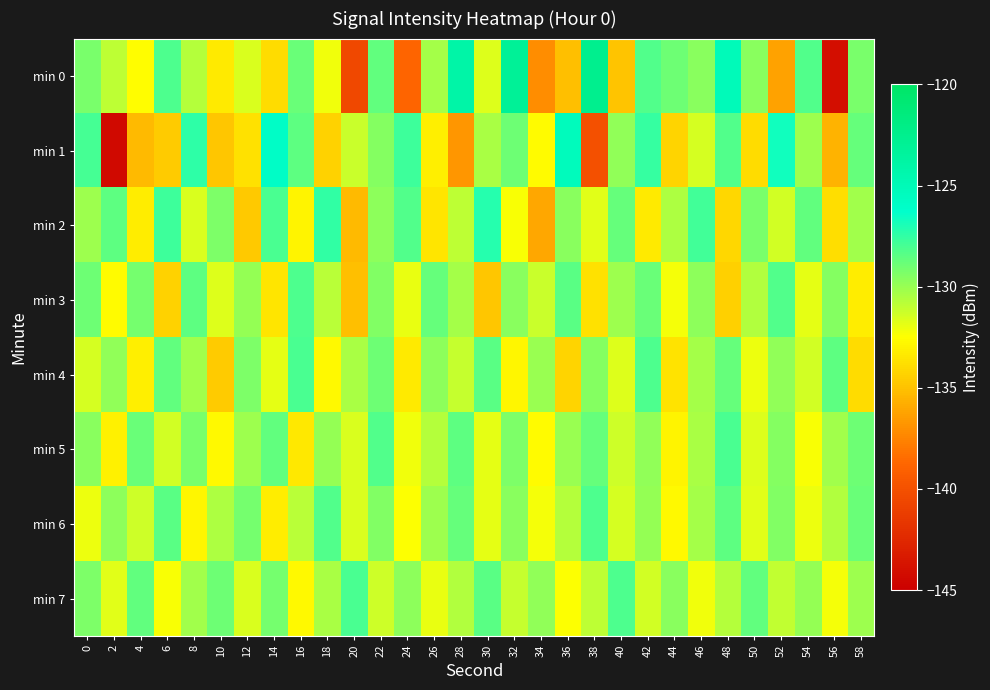

Reading left to right, extract all data points from this chart.

min 0: 0=-129.3	2=-130.8	4=-132.6	6=-128.2	8=-130.7	10=-133.3	12=-131.6	14=-133.9	16=-128.8	18=-132.2	20=-140.5	22=-128.7	24=-138.8	26=-130.3	28=-124.0	30=-131.7	32=-123.1	34=-137.1	36=-135.1	38=-122.5	40=-134.9	42=-128.3	44=-128.9	46=-129.6	48=-125.1	50=-129.6	52=-136.3	54=-128.2	56=-144.1	58=-129.2
min 1: 0=-128.0	2=-144.4	4=-135.3	6=-134.6	8=-127.4	10=-134.8	12=-133.7	14=-125.9	16=-128.5	18=-134.4	20=-131.2	22=-129.5	24=-127.8	26=-133.1	28=-136.7	30=-130.4	32=-128.9	34=-132.6	36=-125.3	38=-140.1	40=-129.8	42=-127.6	44=-134.2	46=-131.5	48=-128.3	50=-133.9	52=-126.7	54=-130.1	56=-135.6	58=-128.7
min 2: 0=-130.1	2=-128.5	4=-133.2	6=-127.8	8=-131.6	10=-129.3	12=-134.7	14=-128.1	16=-132.9	18=-127.5	20=-135.3	22=-129.7	24=-128.3	26=-133.5	28=-130.9	30=-127.2	32=-132.4	34=-136.1	36=-129.6	38=-131.8	40=-128.7	42=-133.3	44=-130.5	46=-127.9	48=-134.1	50=-129.2	52=-131.4	54=-128.6	56=-133.8	58=-130.2
min 3: 0=-128.9	2=-132.6	4=-129.1	6=-134.3	8=-128.5	10=-131.7	12=-129.9	14=-133.5	16=-128.2	18=-130.8	20=-135.1	22=-129.4	24=-132.0	26=-128.7	28=-130.3	30=-134.8	32=-129.6	34=-131.2	36=-128.4	38=-133.7	40=-130.1	42=-128.8	44=-132.3	46=-129.7	48=-134.4	50=-130.6	52=-128.3	54=-131.9	56=-129.5	58=-133.2
min 4: 0=-131.5	2=-129.8	4=-133.1	6=-128.6	8=-130.2	10=-134.6	12=-129.3	14=-131.9	16=-128.1	18=-132.7	20=-130.4	22=-128.9	24=-133.3	26=-129.7	28=-131.1	30=-128.4	32=-132.8	34=-130.0	36=-134.2	38=-129.5	40=-131.7	42=-128.2	44=-133.6	46=-130.3	48=-128.7	50=-132.1	52=-129.8	54=-131.4	56=-128.5	58=-133.9
min 5: 0=-129.6	2=-133.0	4=-128.8	6=-131.4	8=-129.2	10=-132.7	12=-130.1	14=-128.6	16=-133.4	18=-129.9	20=-131.6	22=-128.3	24=-132.2	26=-130.7	28=-128.5	30=-131.9	32=-129.3	34=-132.6	36=-130.0	38=-128.7	40=-131.3	42=-129.8	44=-132.9	46=-130.4	48=-128.1	50=-131.7	52=-129.5	54=-132.4	56=-130.2	58=-128.9
min 6: 0=-132.1	2=-129.7	4=-131.3	6=-128.4	8=-132.8	10=-130.5	12=-129.1	14=-133.2	16=-130.8	18=-128.3	20=-131.6	22=-129.4	24=-132.5	26=-130.1	28=-128.7	30=-131.9	32=-129.6	34=-132.3	36=-130.7	38=-128.2	40=-131.5	42=-129.9	44=-132.7	46=-130.3	48=-128.5	50=-131.8	52=-129.4	54=-132.1	56=-130.6	58=-128.8
min 7: 0=-129.3	2=-131.8	4=-128.6	6=-132.4	8=-130.2	10=-128.9	12=-131.6	14=-129.1	16=-132.7	18=-130.4	20=-128.1	22=-131.3	24=-129.7	26=-132.0	28=-130.6	30=-128.4	32=-131.1	34=-129.8	36=-132.5	38=-130.9	40=-128.2	42=-131.4	44=-129.6	46=-132.2	48=-130.7	50=-128.6	52=-131.0	54=-129.9	56=-132.3	58=-130.1